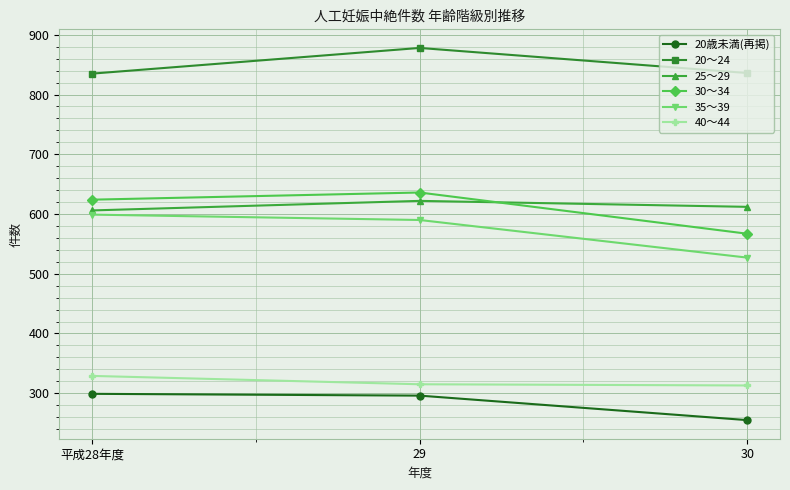

What position from the left is 30?

3